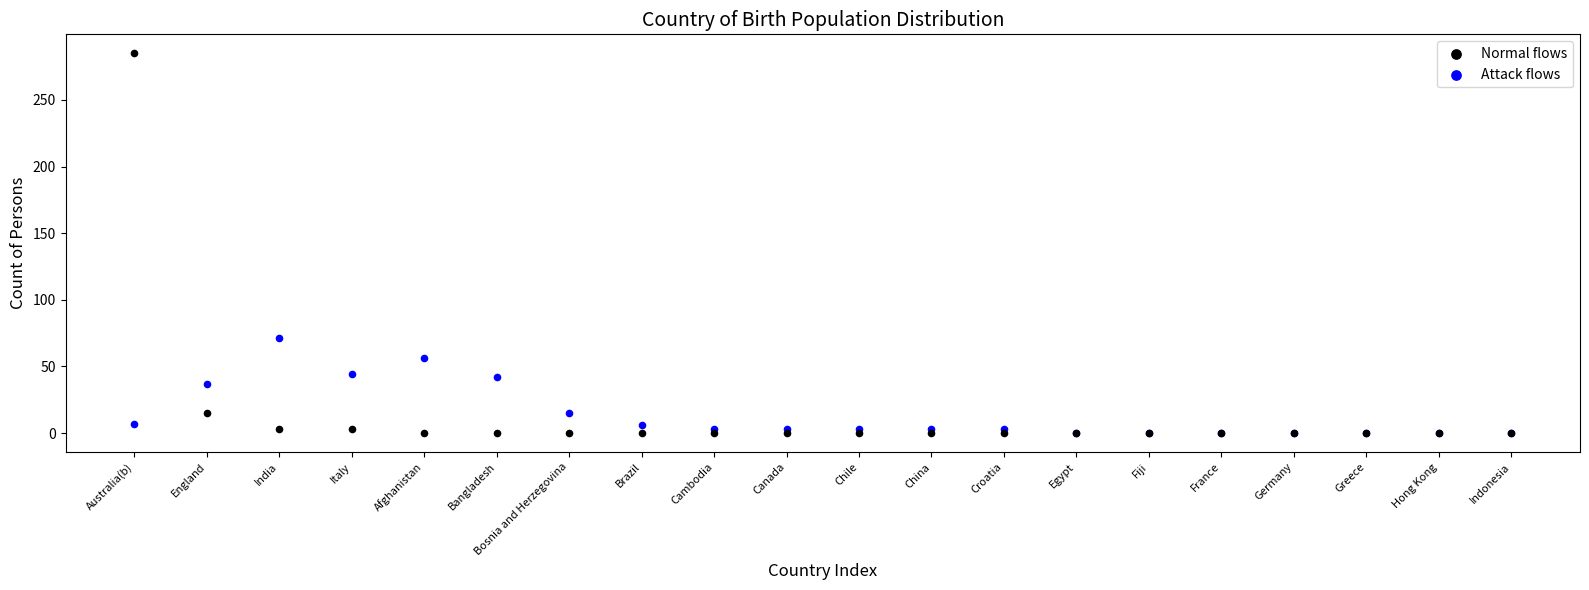

What are all the series names shown in the legend?

Normal flows, Attack flows